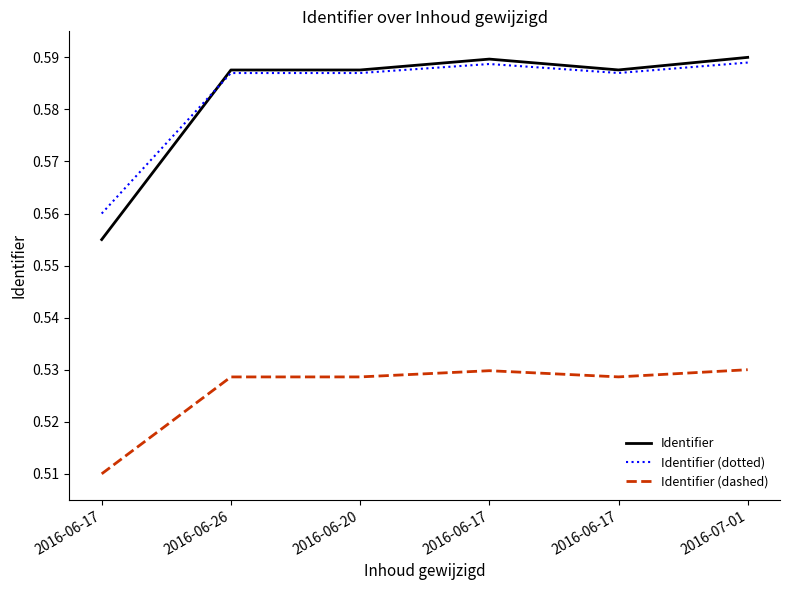

How many lines are shown in the chart?

3